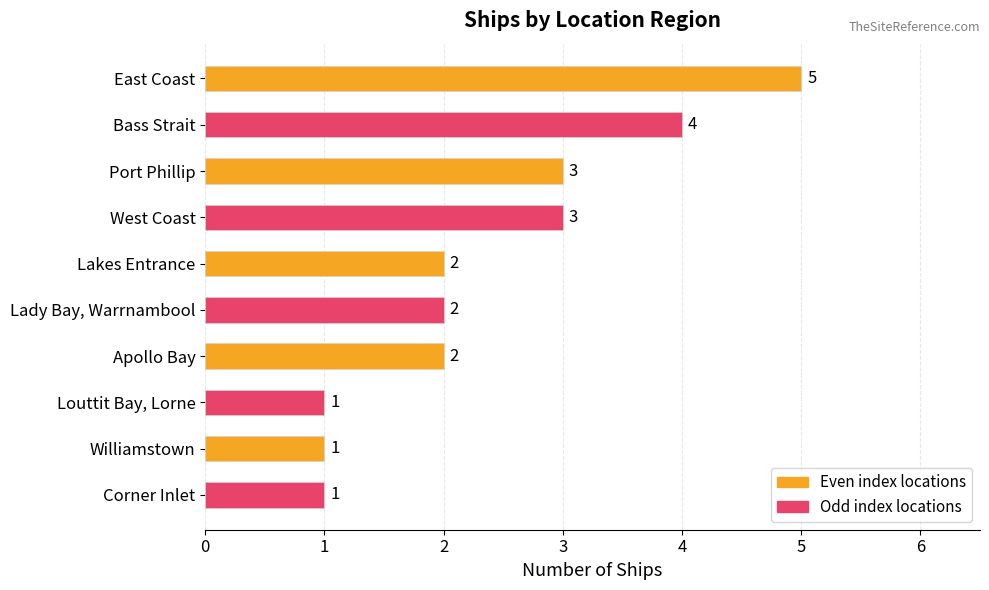

Reading top to bottom, what are all the values shown in this chart?

5	4	3	3	2	2	2	1	1	1